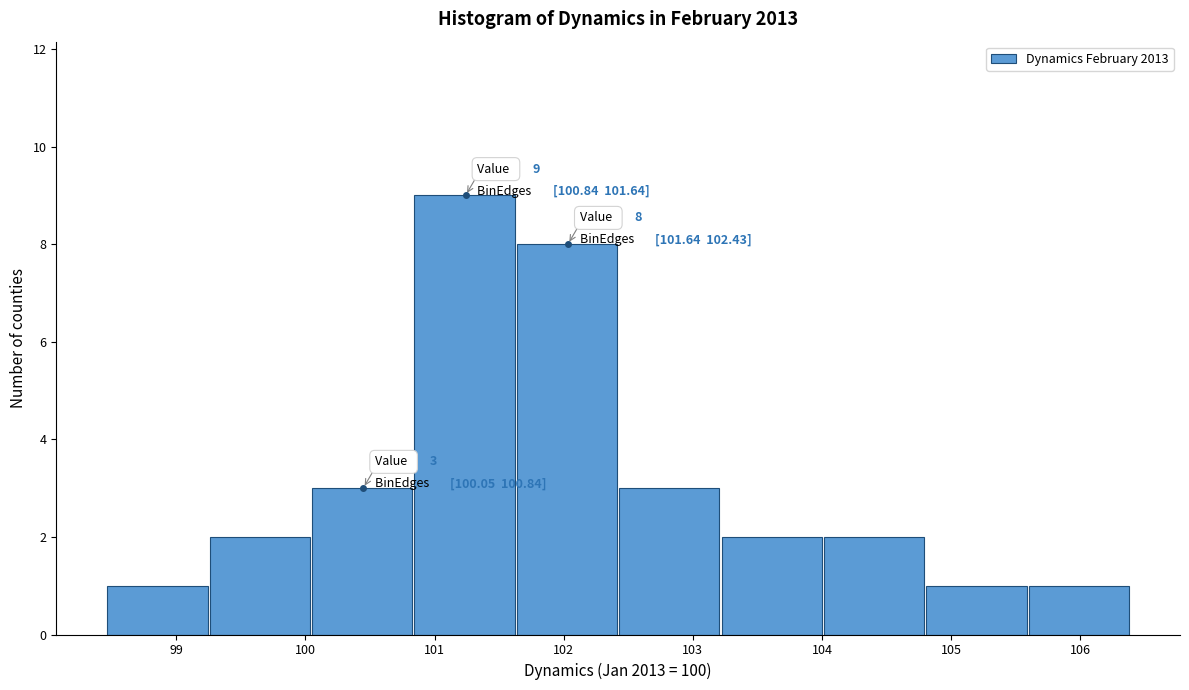

Over which range of the x-axis is the bar tallest?

100.8 to 101.6